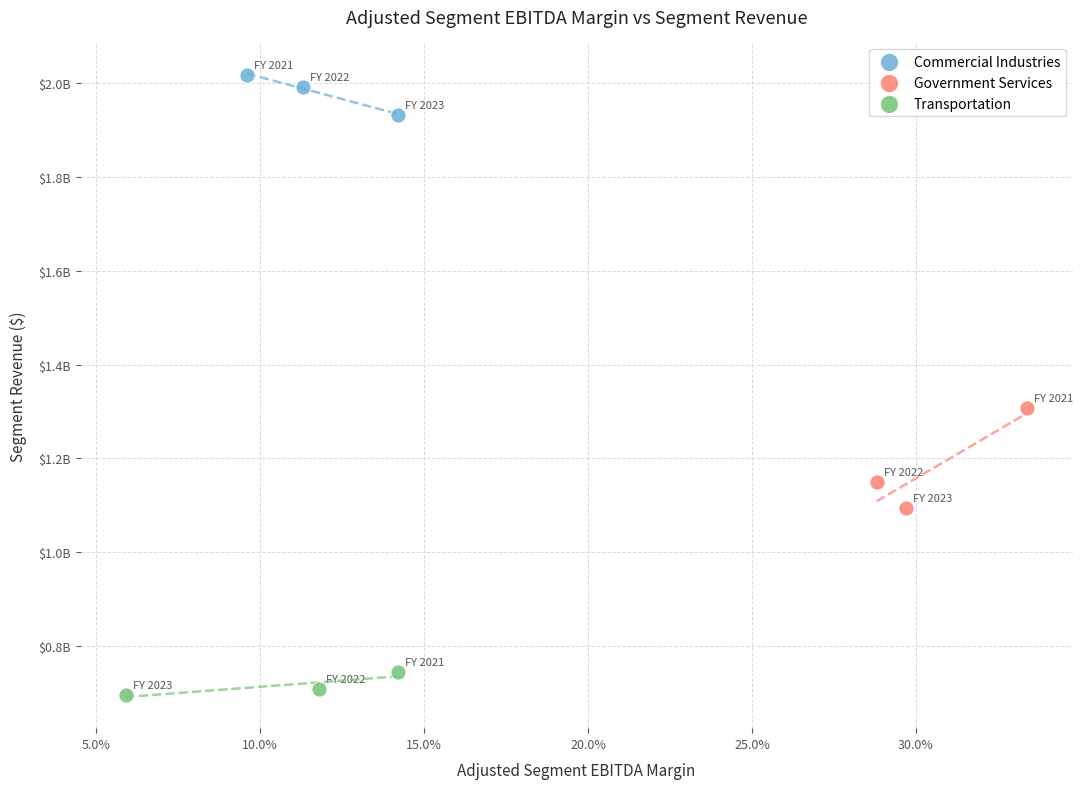

Which series reaches the maximum Y coordinate?

Commercial Industries